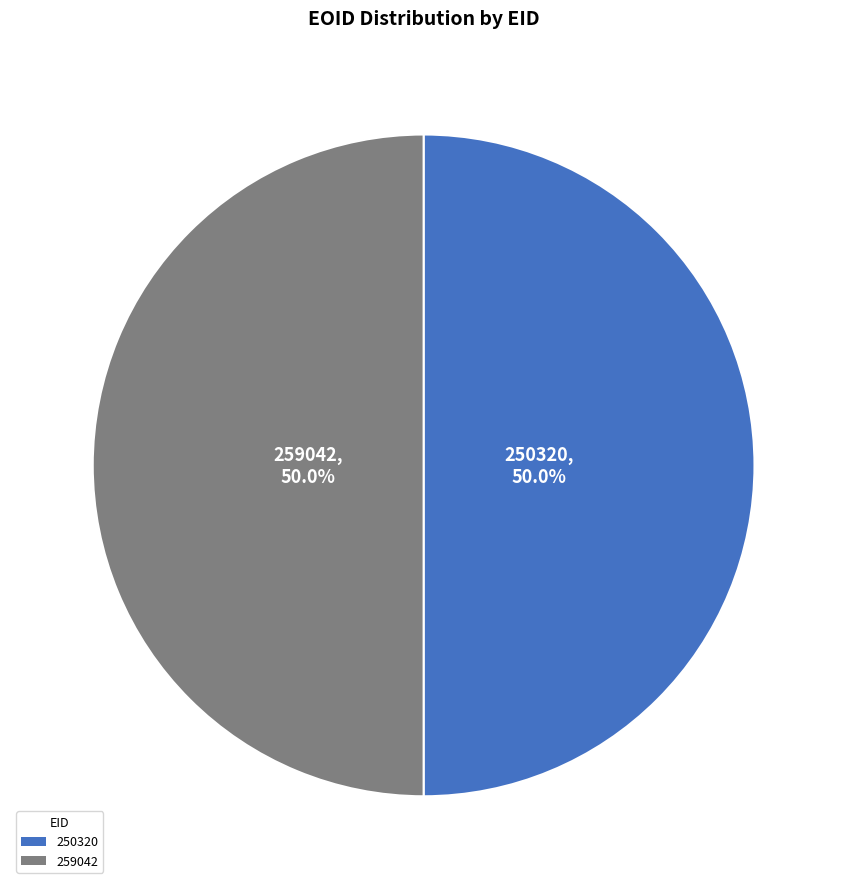

How many slices are in this pie chart?

2